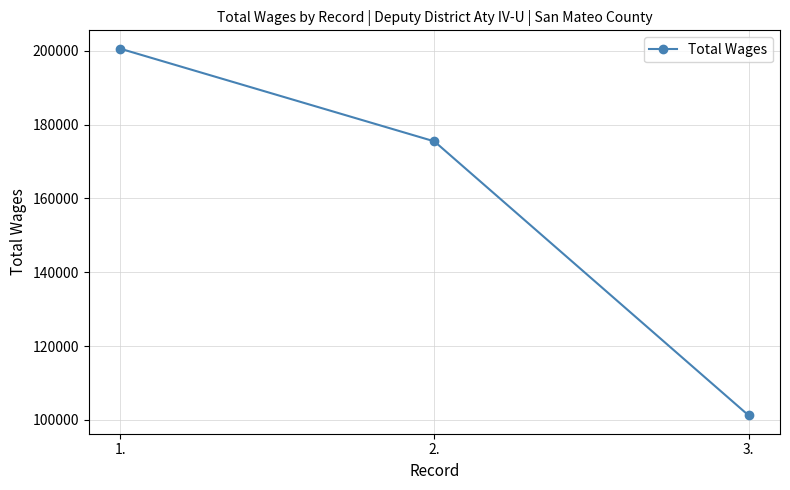

At which category does the chart reach its minimum across all series?

3.